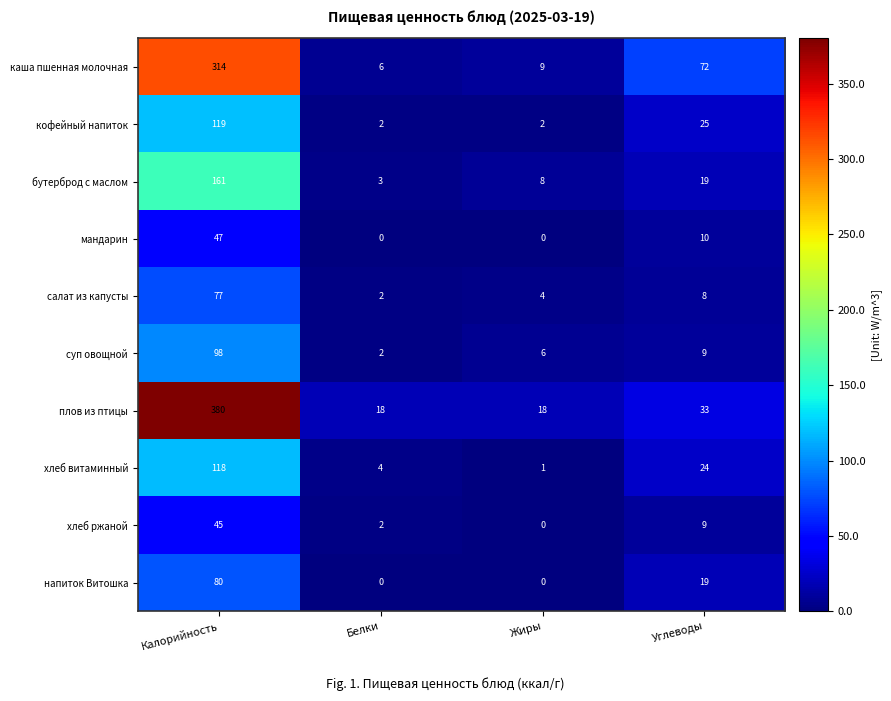

Is the value of напиток Витошка at Углеводы greater than the value of плов из птицы at Калорийность?

No